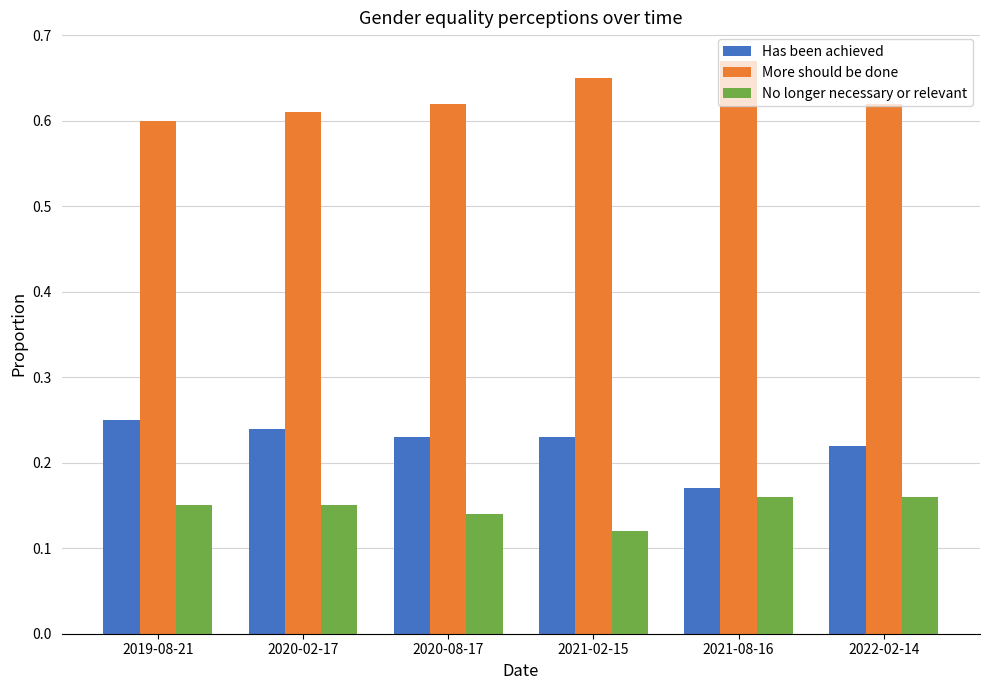

Rank the series by their maximum value, from lowest to highest.

No longer necessary or relevant, Has been achieved, More should be done